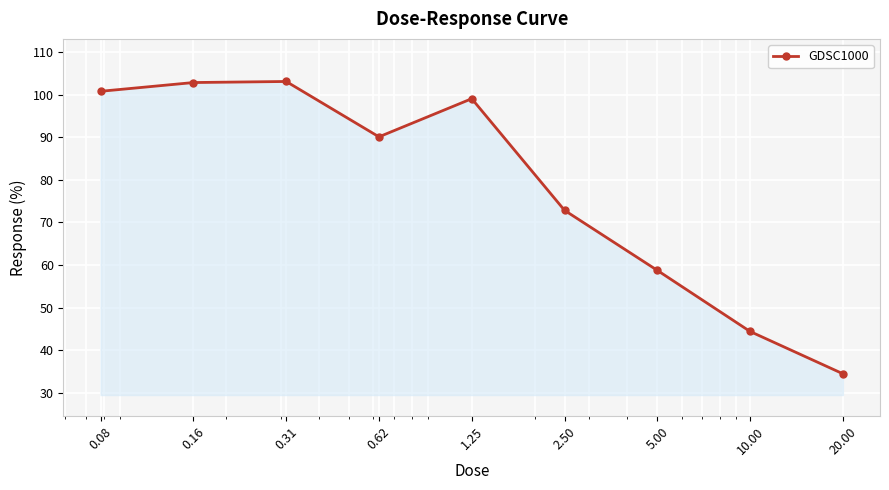

How many points are lower than both their immediate neighbors (excluding endpoints)?

1